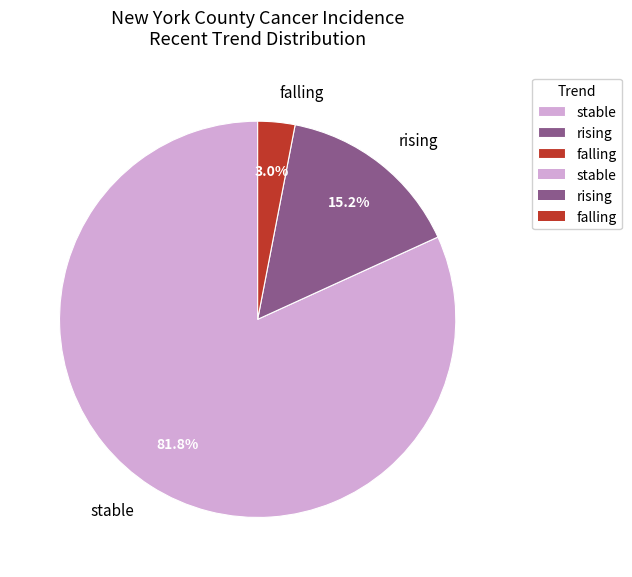

To the nearest percent, what is the average slice percentage?

33%